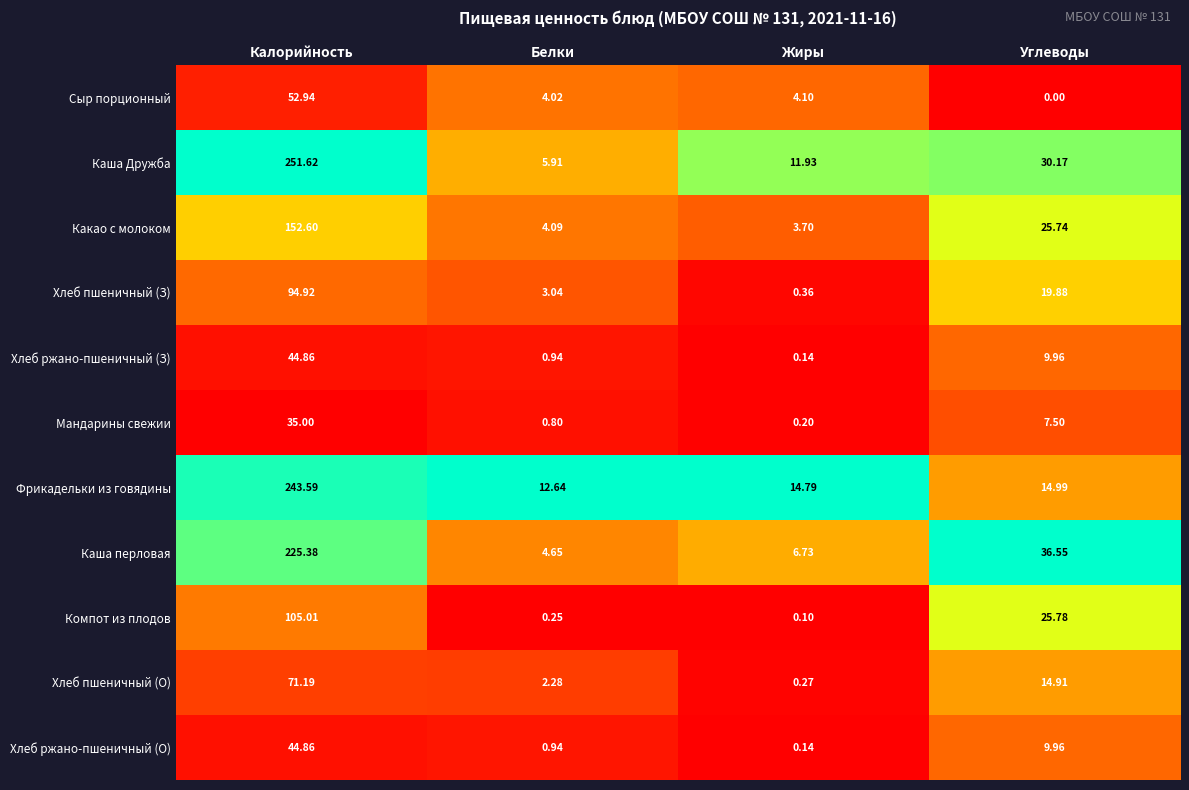

Which series has the largest range (max minus min)?

Каша Дружба